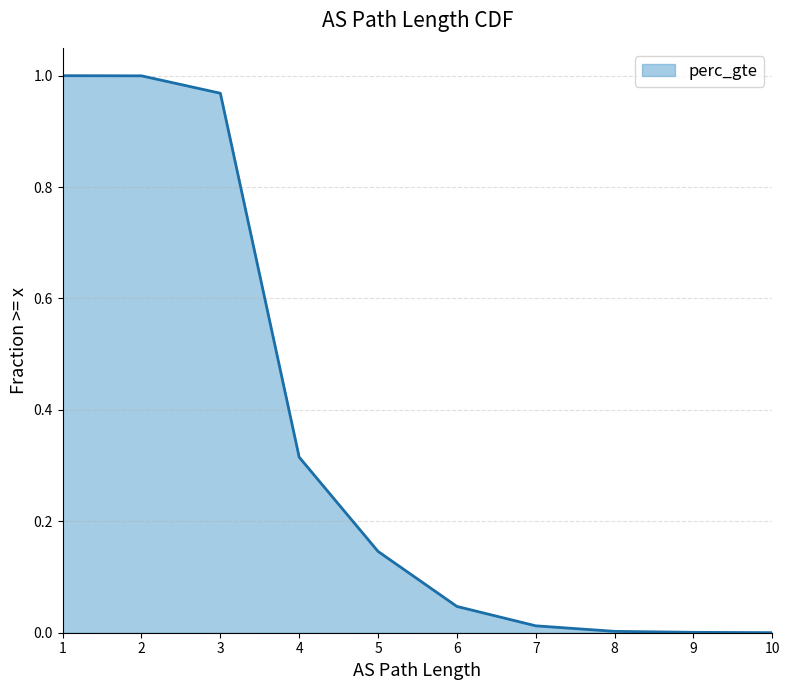

How many distinct data groups are displayed?

1